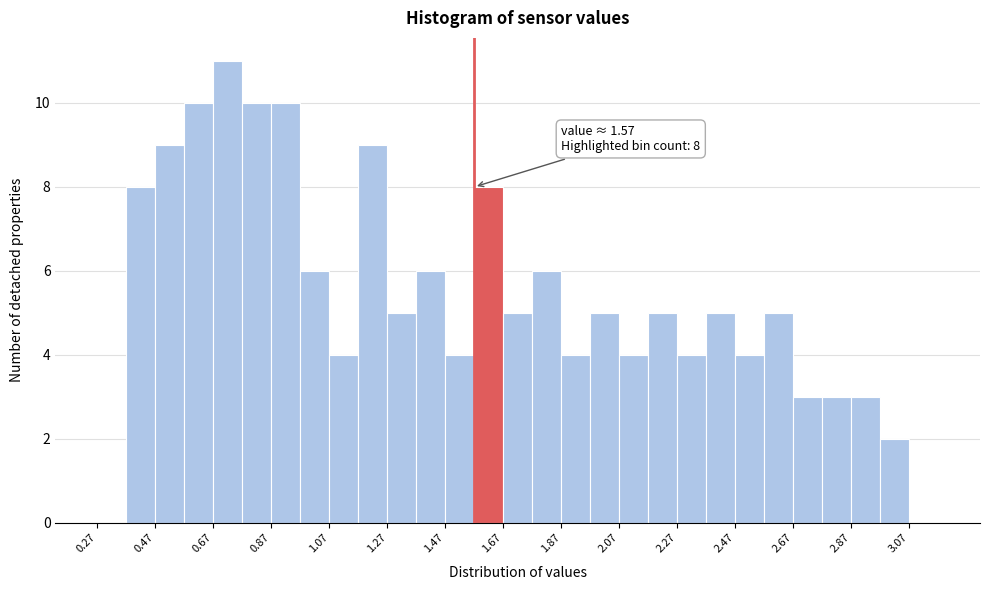

Which range on the x-axis has the tallest bar?

0.67 to 0.77